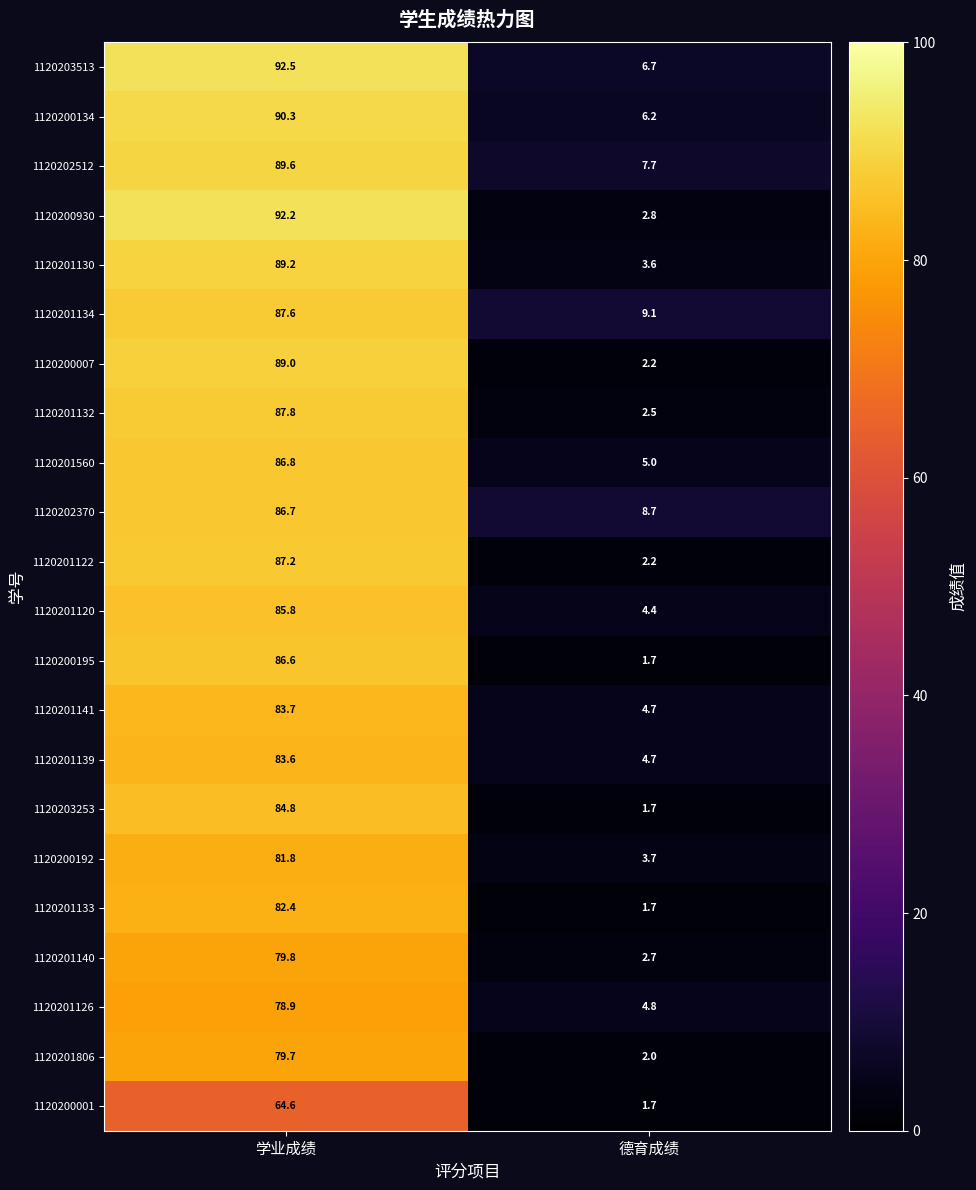

What is the difference between the maximum and minimum values in the 1120200930 series?

89.4